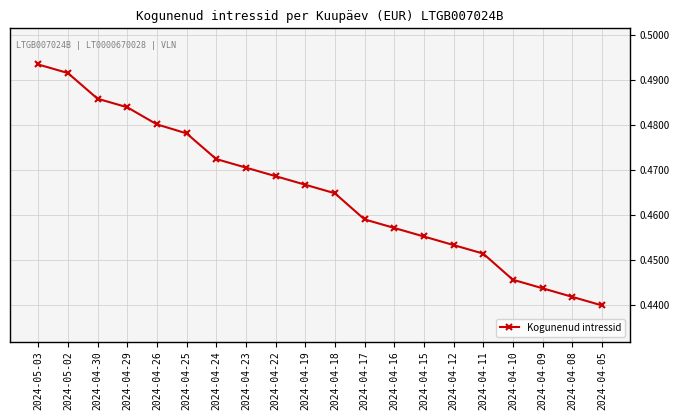

At which label is the value closest to 0?

2024-04-05